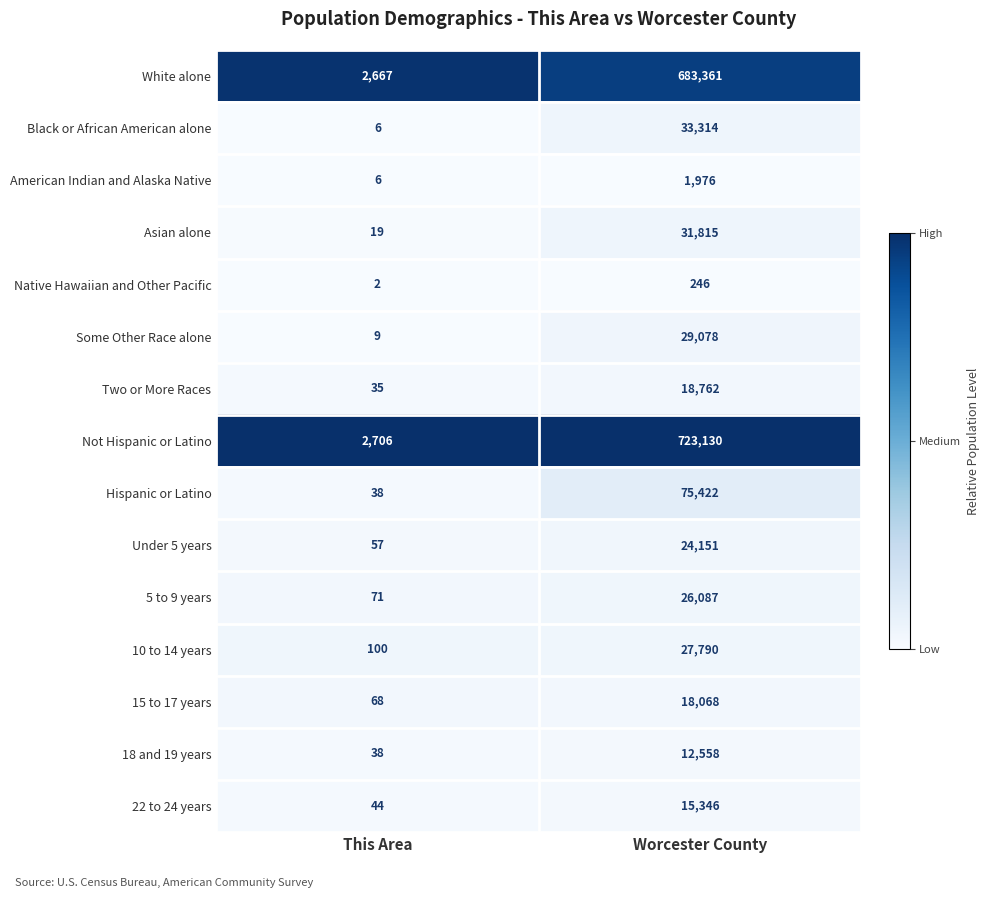

The American Indian and Alaska Native series shows 6 at This Area. True or false?

True